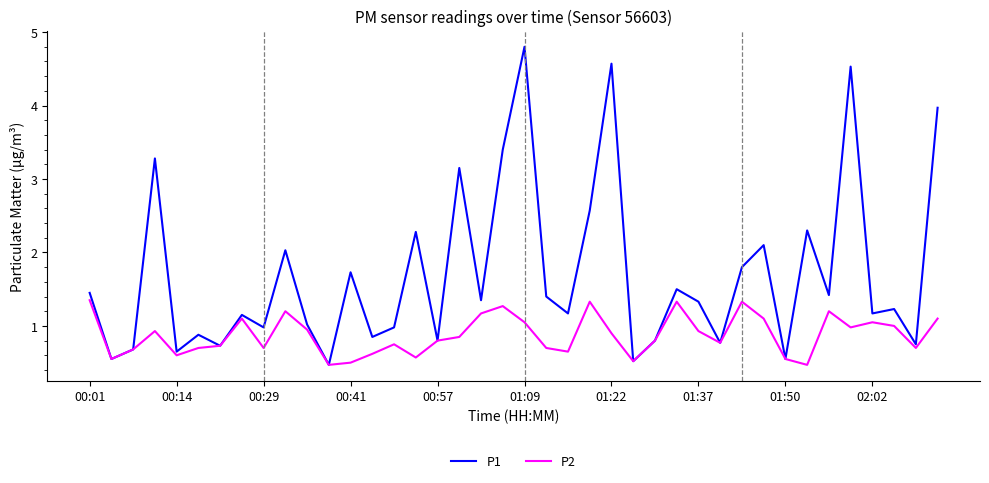

What is the greatest value displayed?

4.8